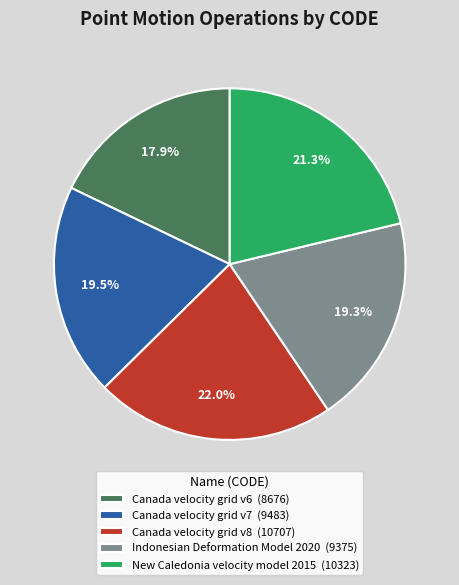

Is it true that Canada velocity grid v8 is 29% of the pie?

False